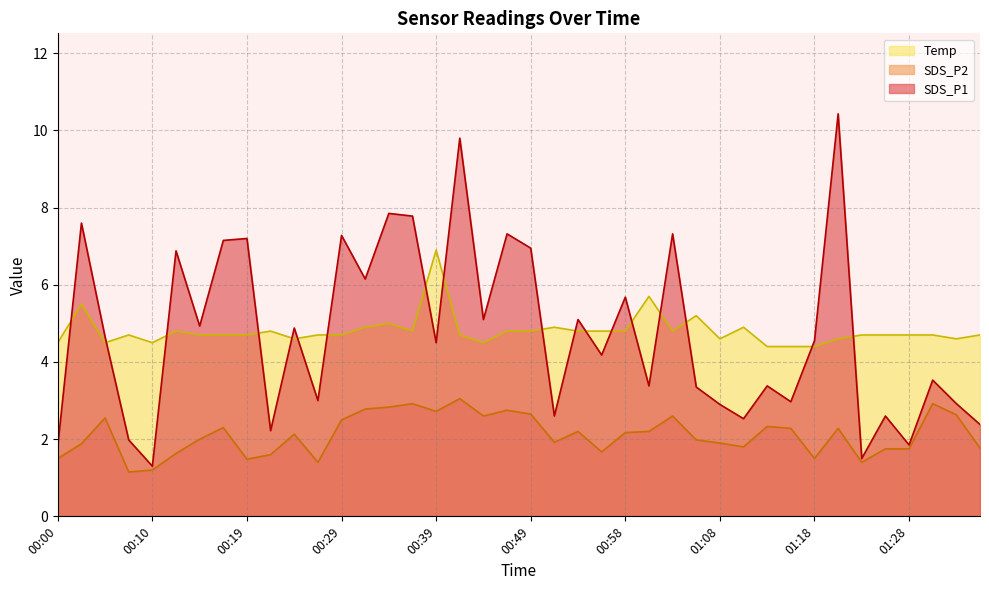

True or false: Temp and SDS_P2 cross at least once.

False